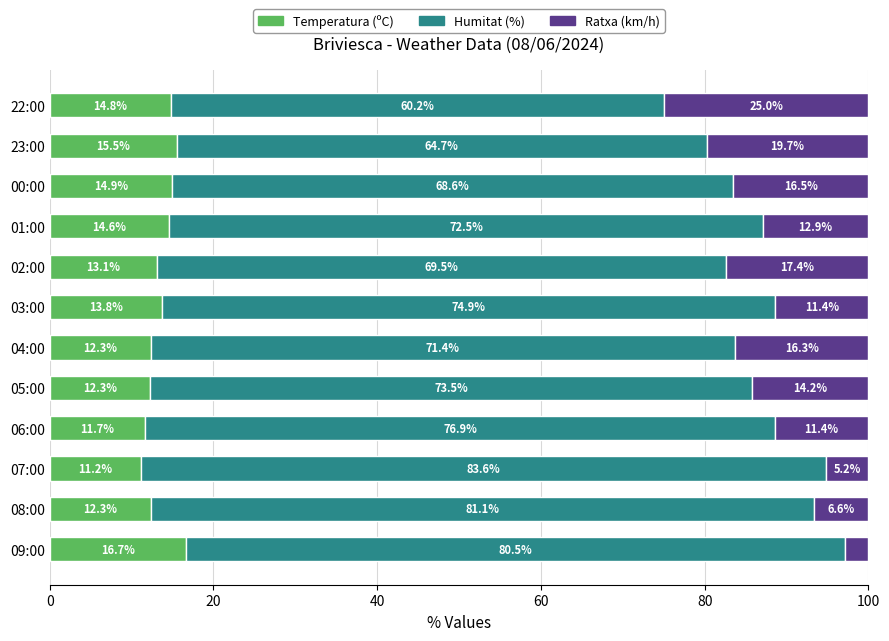

What is the total value across all series at 00:00?

100.0